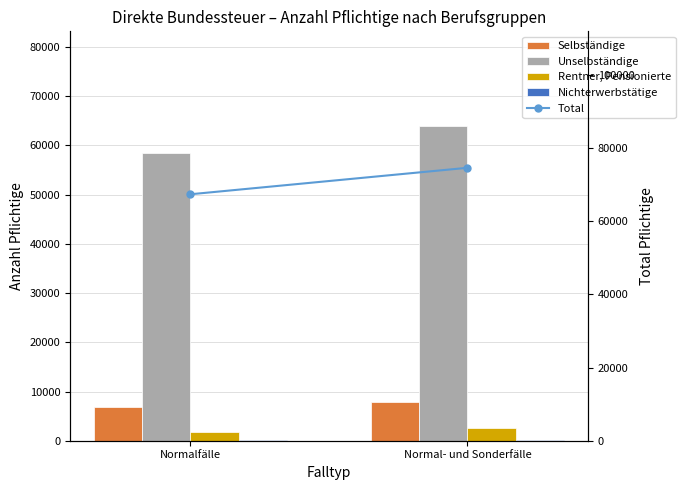

How many groups of bars are there?

2